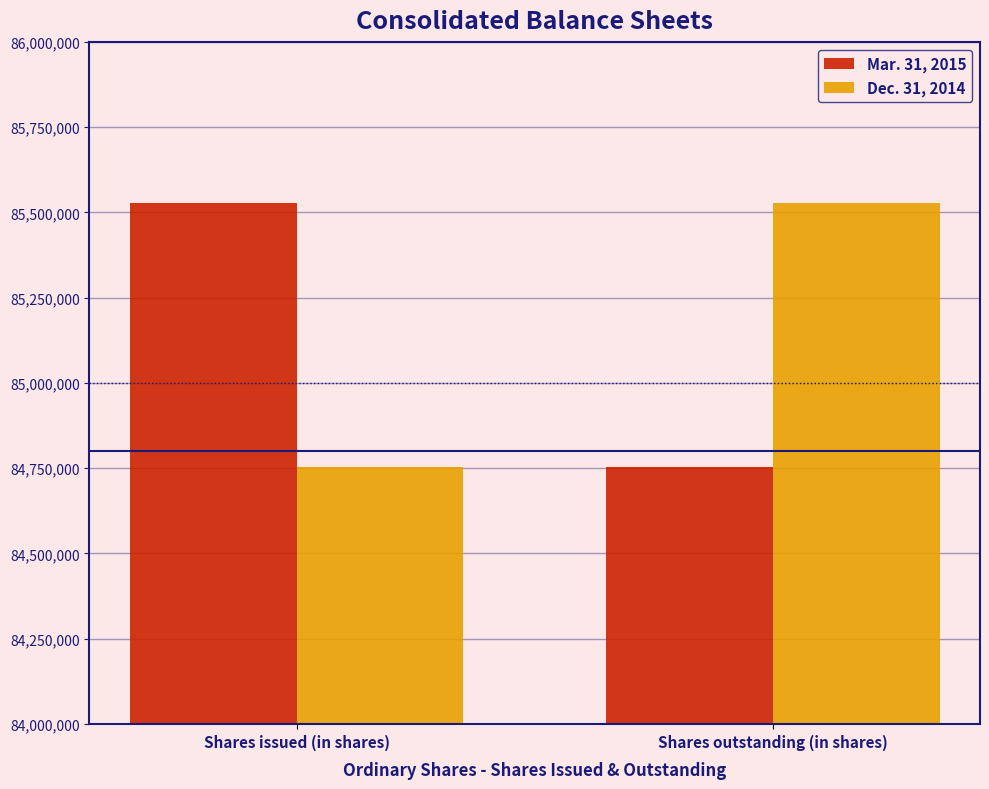

Which category has the lowest value in the Mar. 31, 2015 series?

Shares outstanding (in shares)